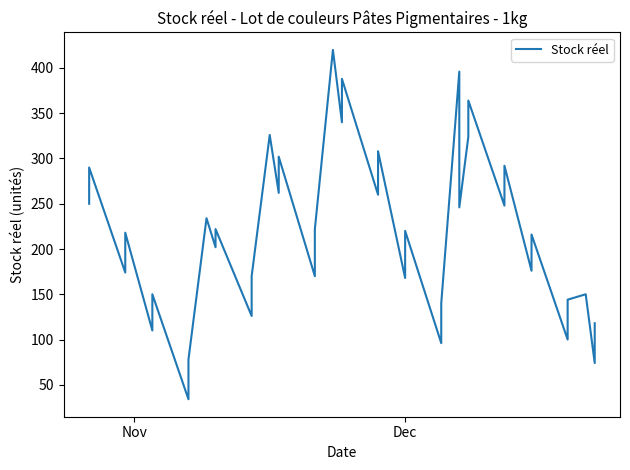

What is the difference between the maximum and minimum values?

386